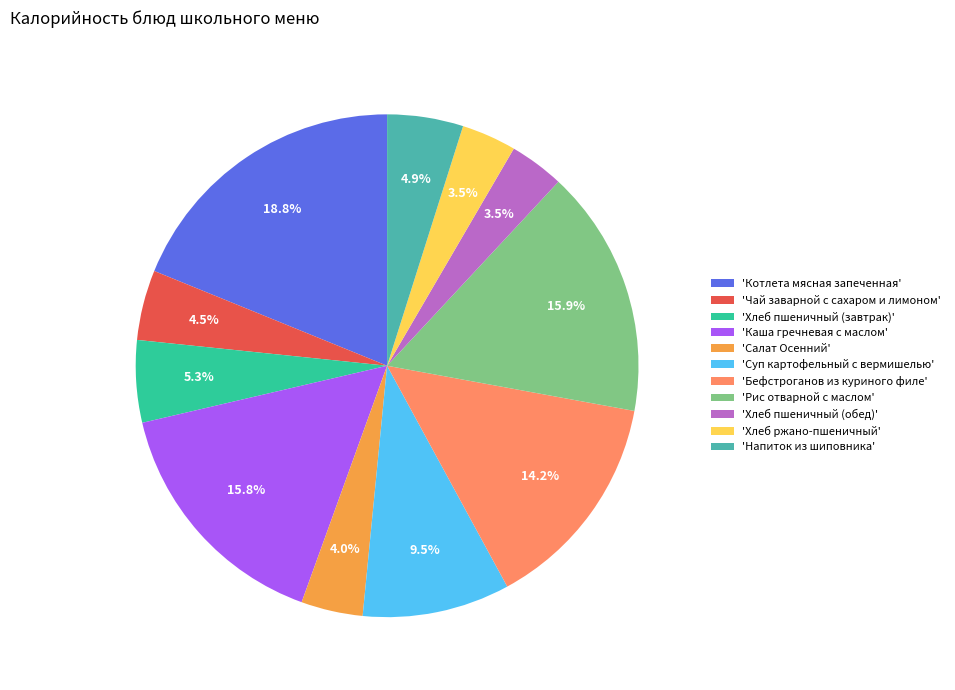

Which slice is the largest?

'Котлета мясная запеченная'